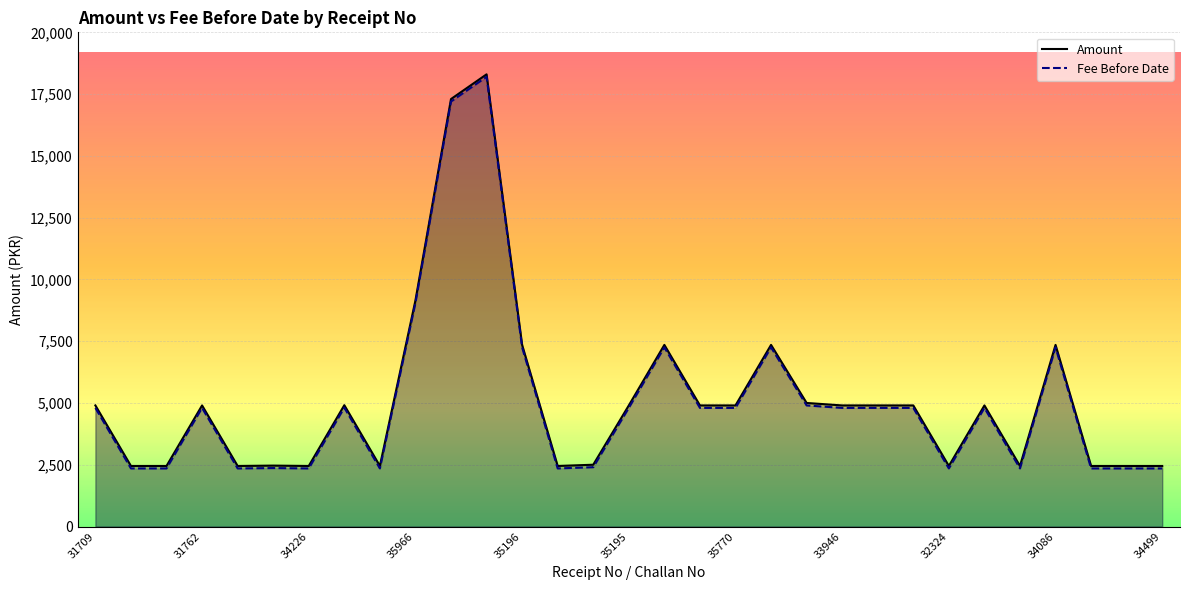

List the series in order of their peak value, highest first.

Amount, Fee Before Date